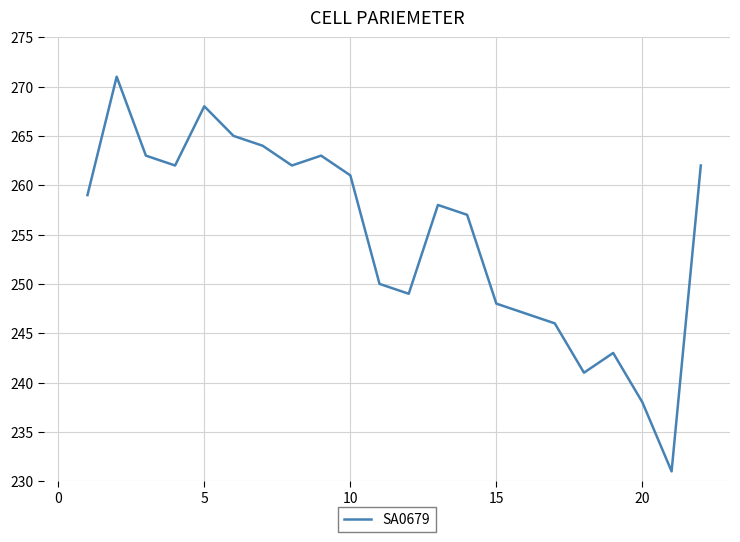

Does the chart have visible grid lines?

Yes